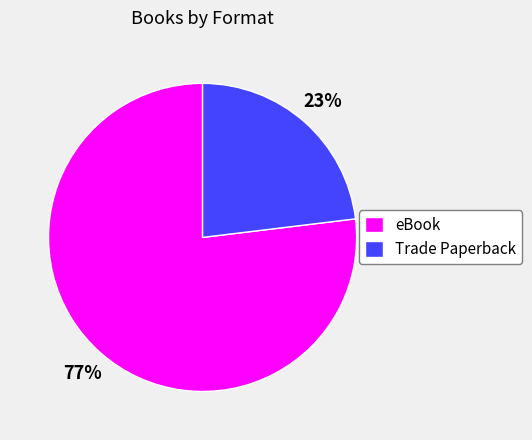

To the nearest percent, what portion does eBook represent?

77%